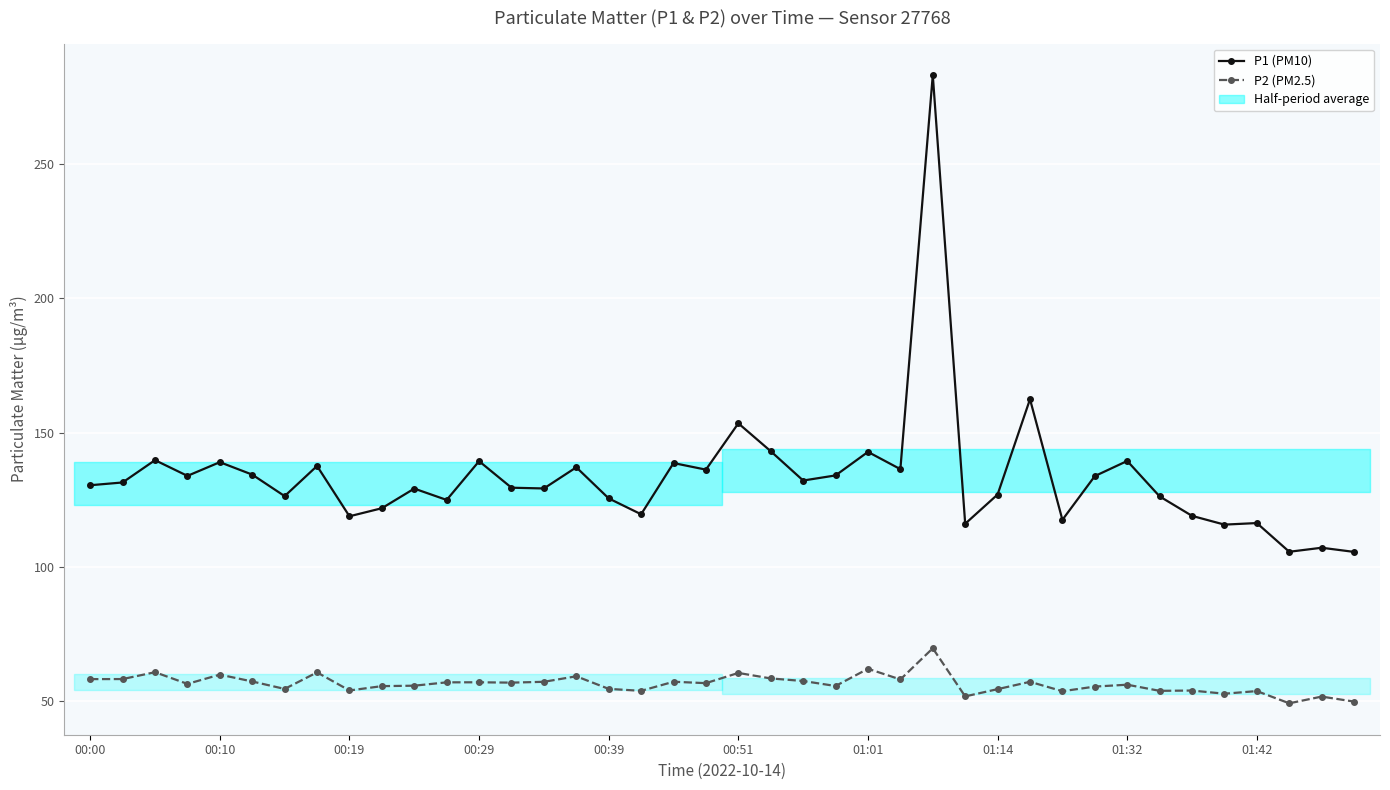

Does the chart display data point markers on the line(s)?

Yes